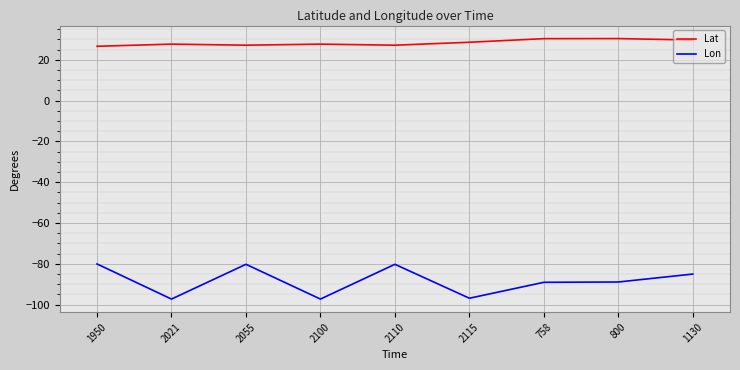

What is the total value across all series at 2115?

-68.2